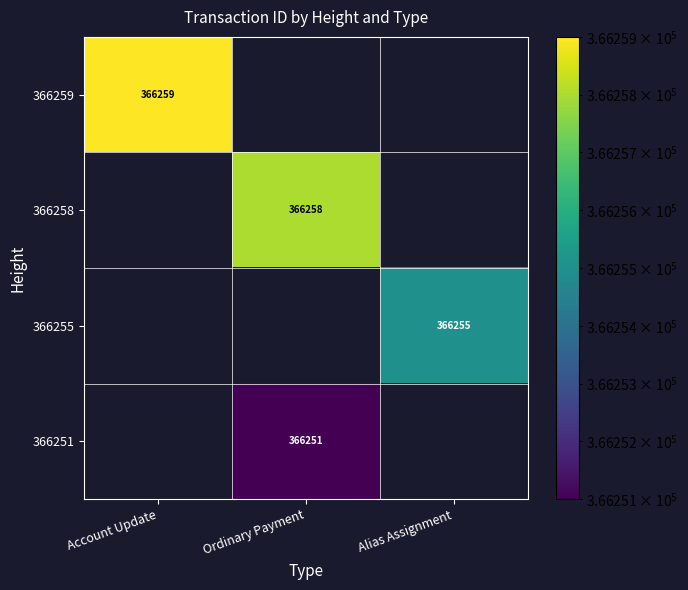

True or false: 366259 has a value of 233331 at Account Update.

False